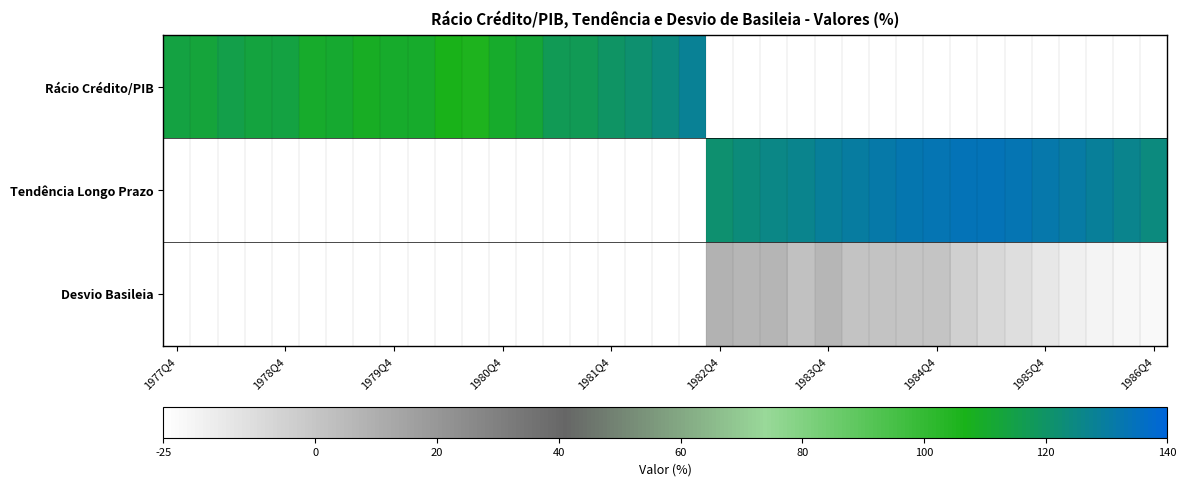

Which series has the widest spread of values?

Rácio Crédito/PIB